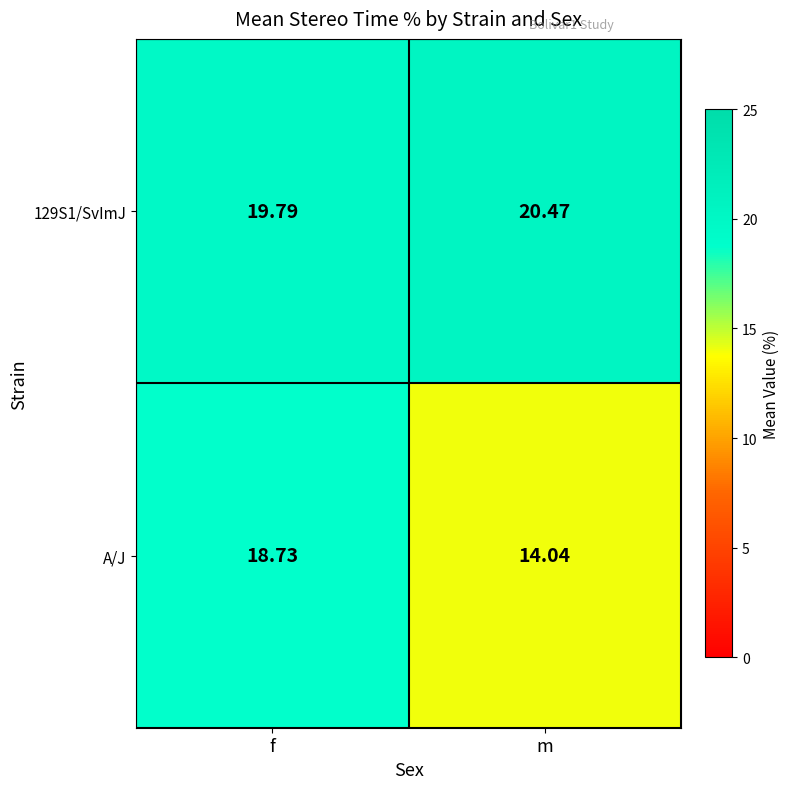

How many values in the A/J series are below 18?

1